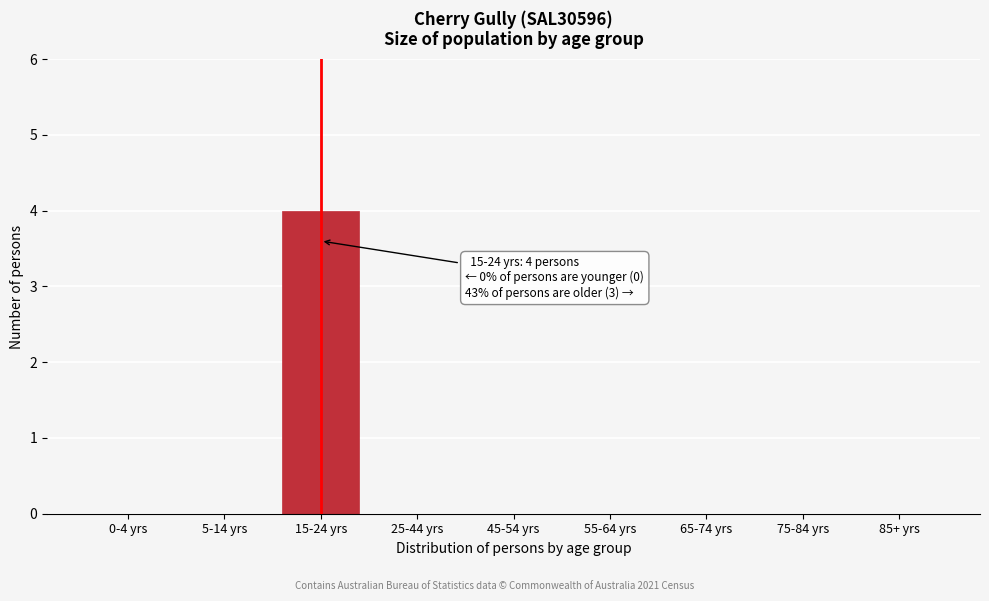

Reading left to right, extract all data points from this chart.

0-4 yrs=0	5-14 yrs=0	15-24 yrs=4	25-44 yrs=0	45-54 yrs=0	55-64 yrs=0	65-74 yrs=0	75-84 yrs=0	85+ yrs=0